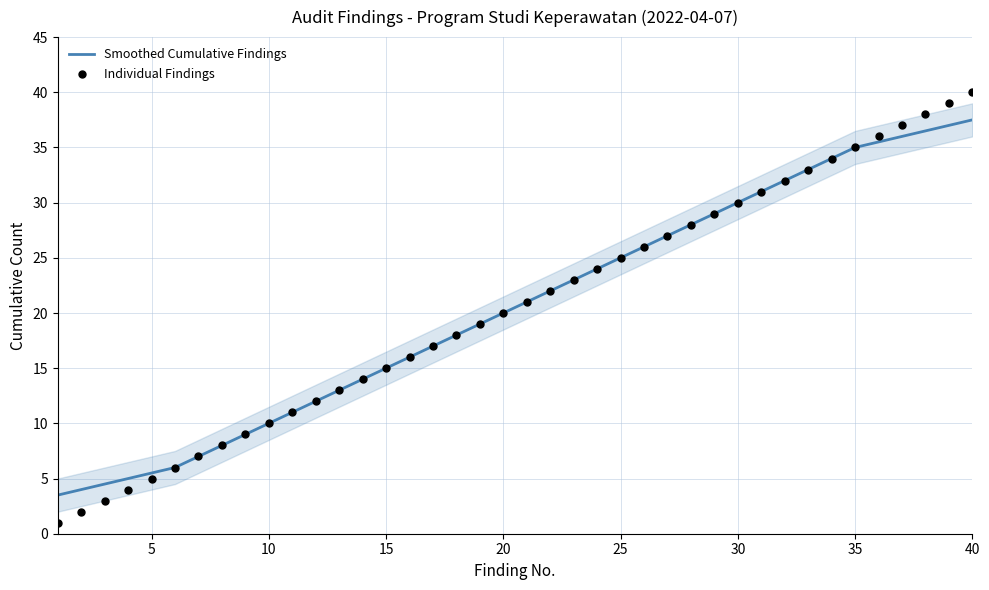

Which series has the largest total across all categories?

Smoothed Cumulative Findings